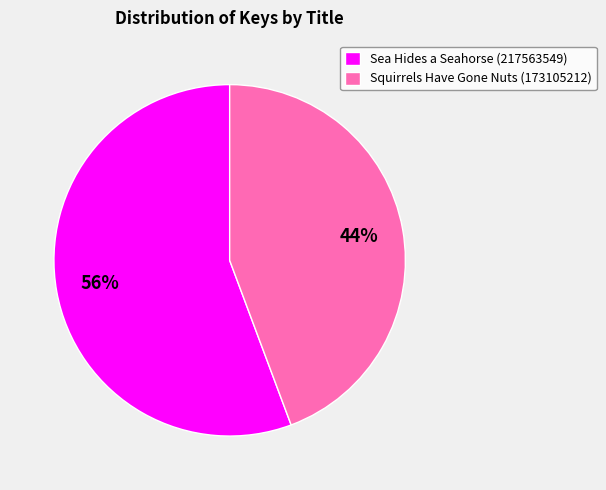

Which slice is the largest?

Sea Hides a Seahorse (217563549)